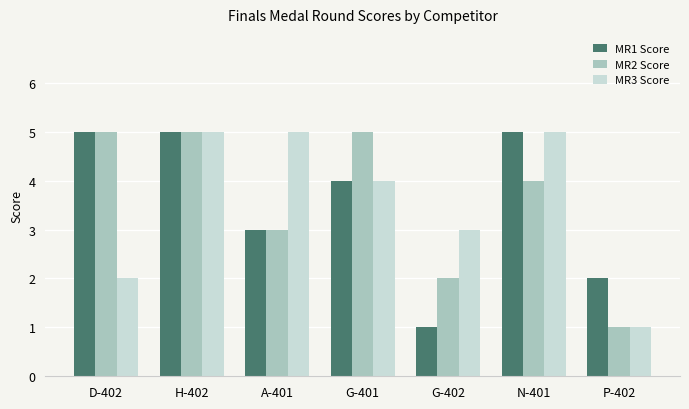

How many values in the MR1 Score series are below 4?

3